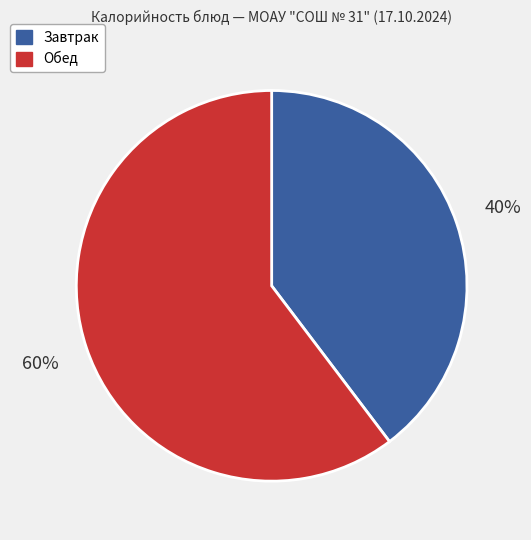

Combined, do Завтрак and Обед account for over 50%?

Yes